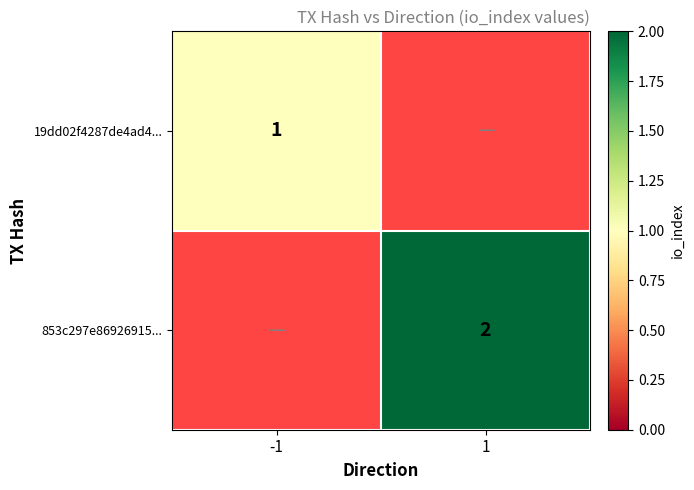

Between -1 and 1, which is larger?

-1